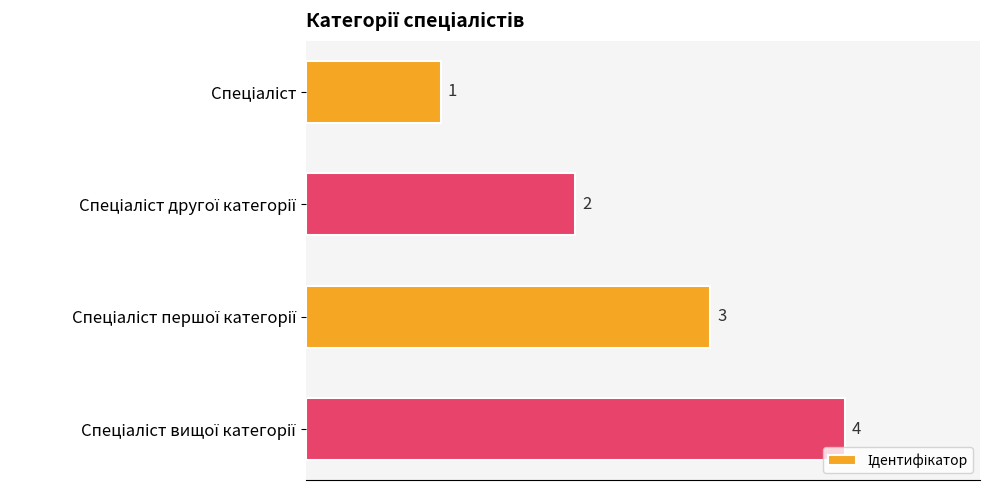

Count the values in the range 2 to 4.

3